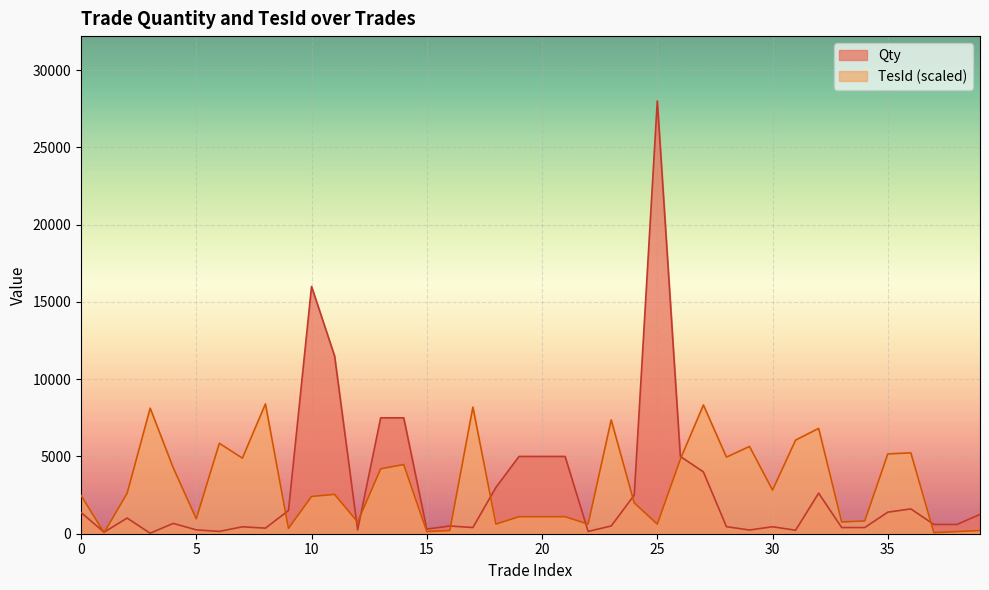

List the series in order of their peak value, highest first.

Qty, TesId (scaled)